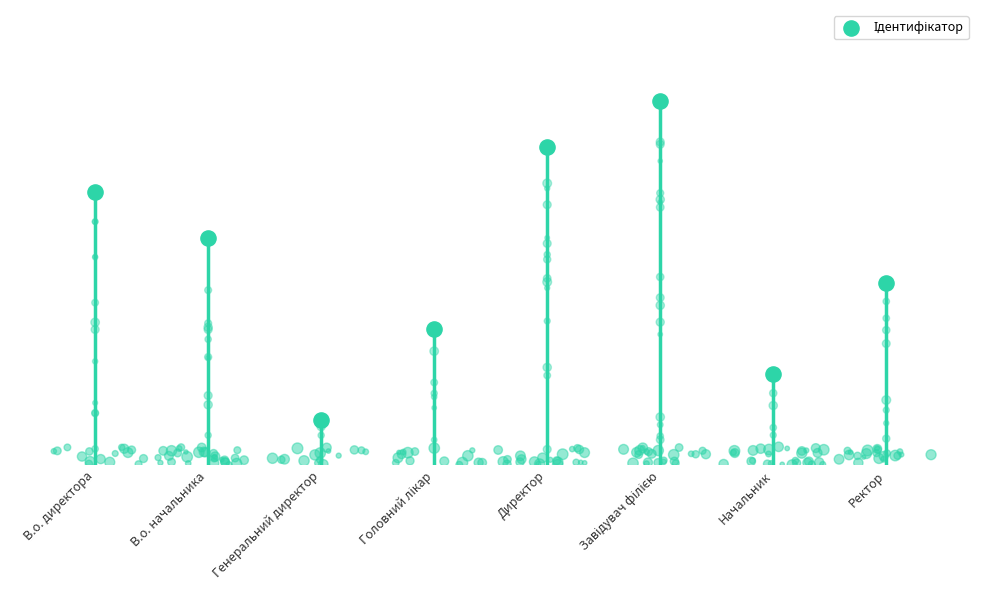

What is the change in value from Директор to Ректор?

-3